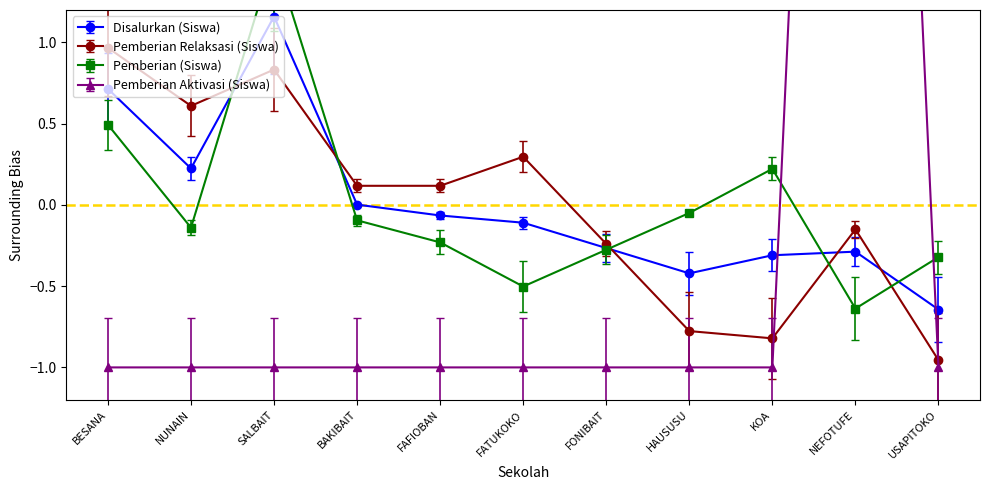

Rank the series by their maximum value, from highest to lowest.

Pemberian Aktivasi (Siswa), Pemberian (Siswa), Disalurkan (Siswa), Pemberian Relaksasi (Siswa)